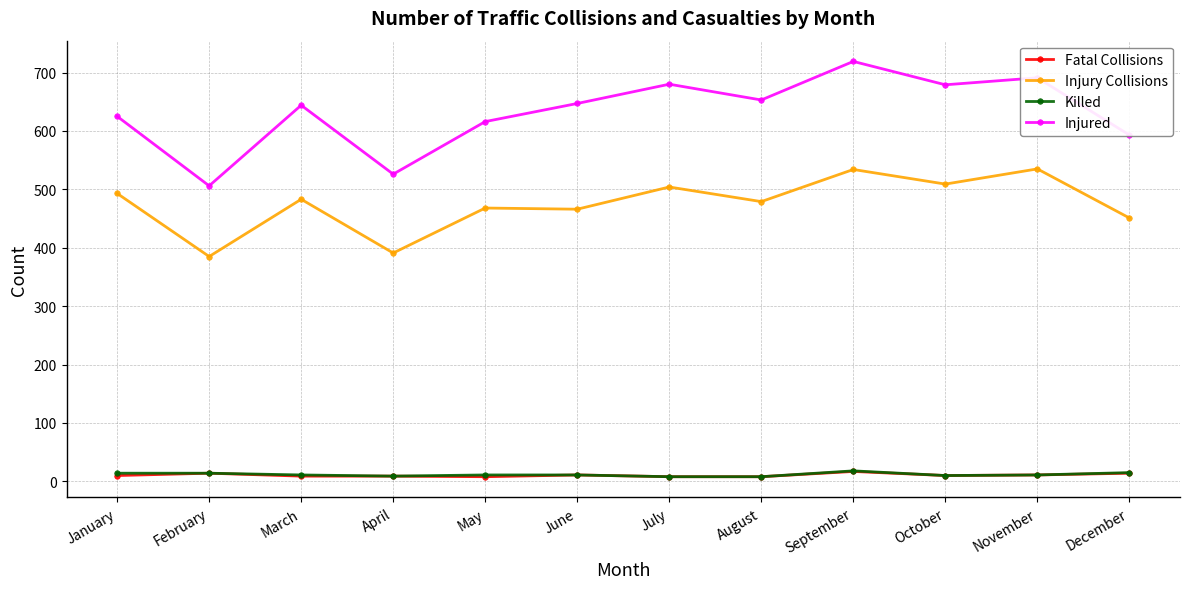

What is the difference between the second highest and second lowest values in the Killed series?

7